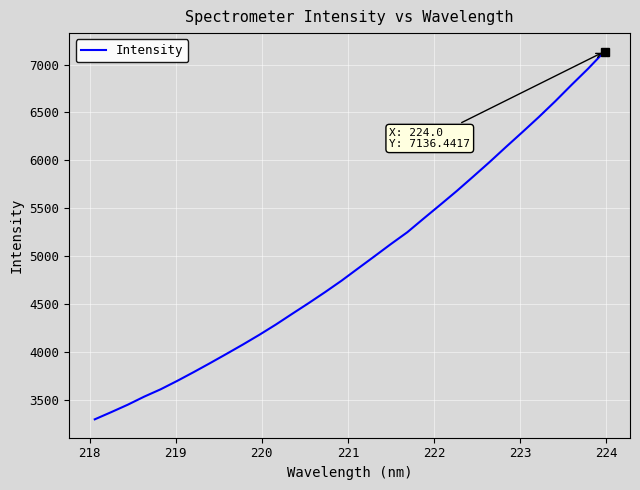

How many categories are shown in the chart?

32